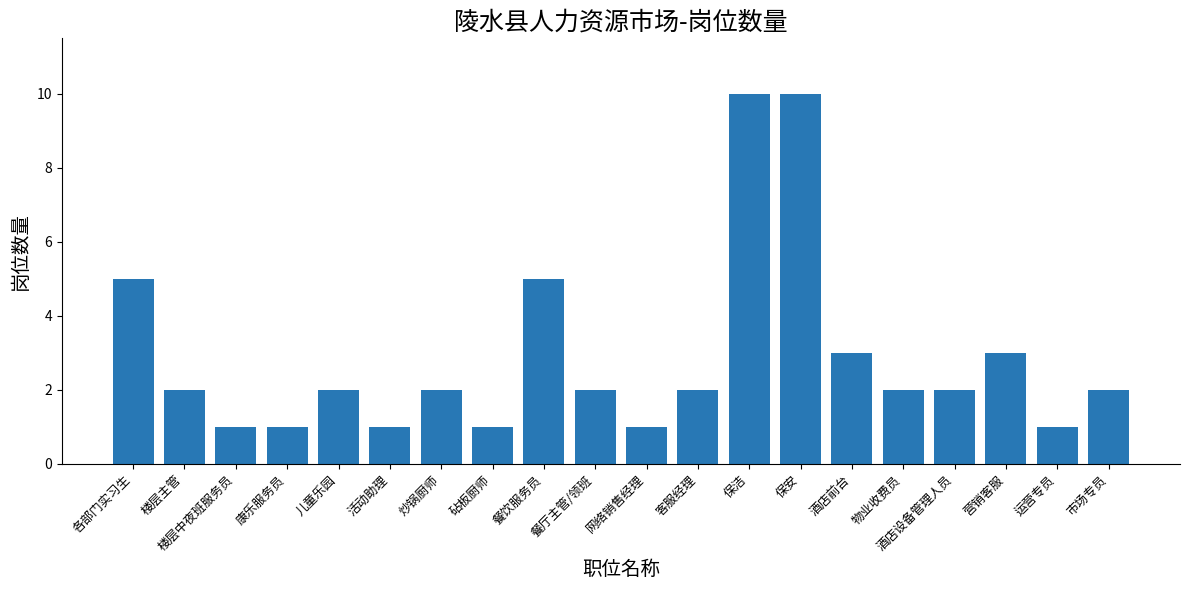

What is the minimum value shown in the chart?

1